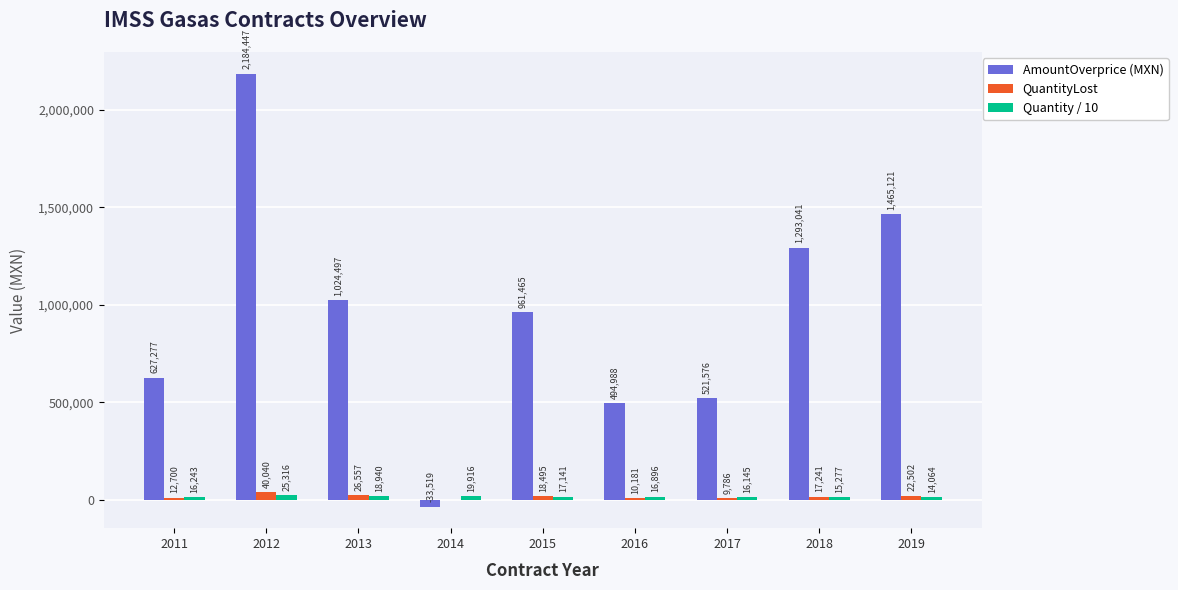

Is the value of AmountOverprice (MXN) at 2018 greater than the value of Quantity / 10 at 2016?

Yes